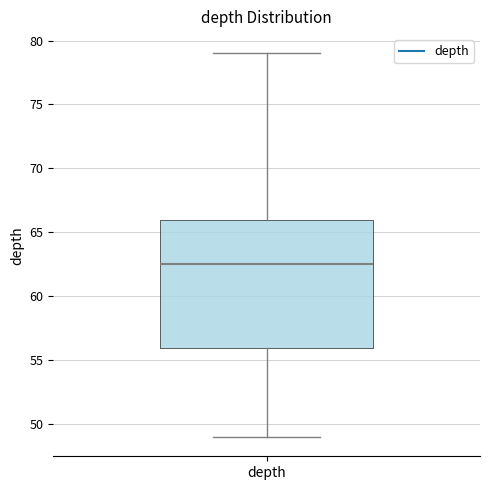

Transcribe this box plot: give where the median line is, the range the box spans, and where the two whiskers end, as read against the y-axis. The values are not printed on the chart, so give them approximately, as read against the axis.

median 62.5, box 56.0 to 66.0, whiskers 49.0 to 79.0